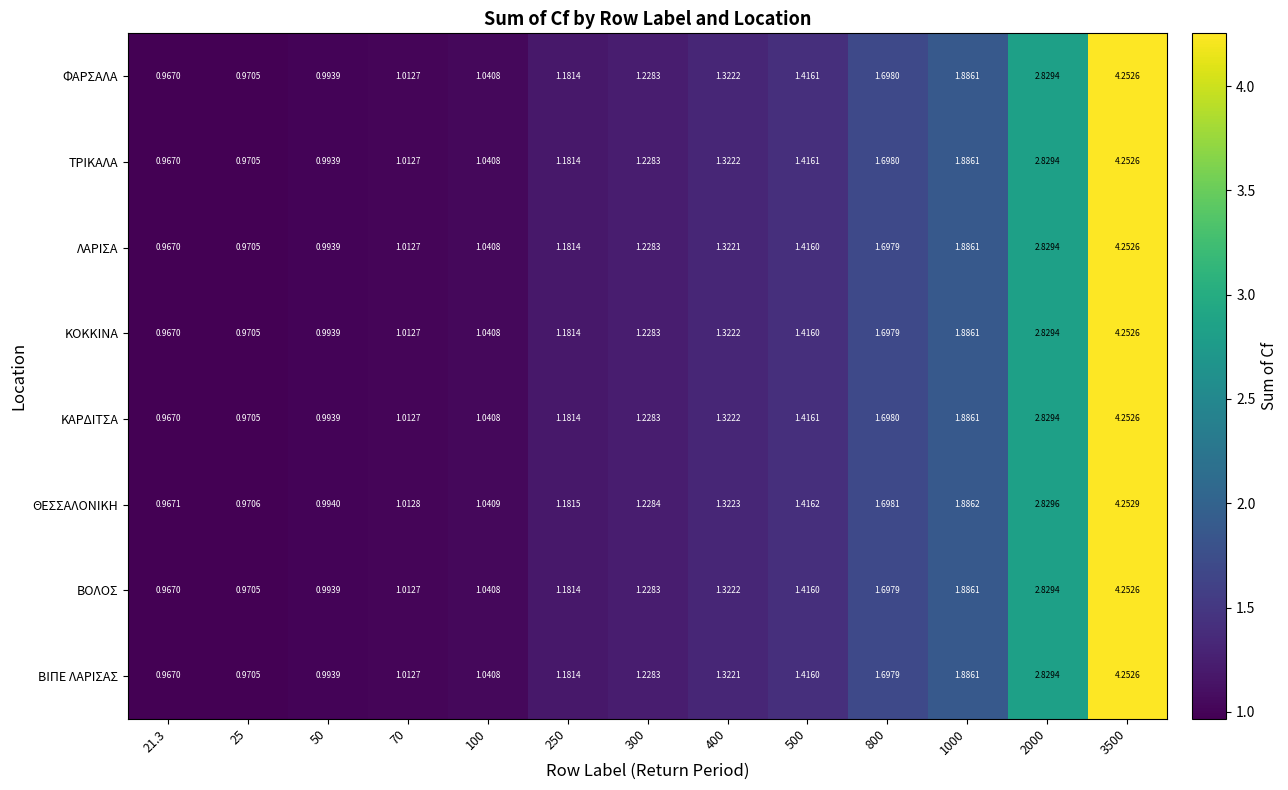

Is the value of ΚΑΡΔΙΤΣΑ at 250 greater than the value of ΘΕΣΣΑΛΟΝΙΚΗ at 400?

No